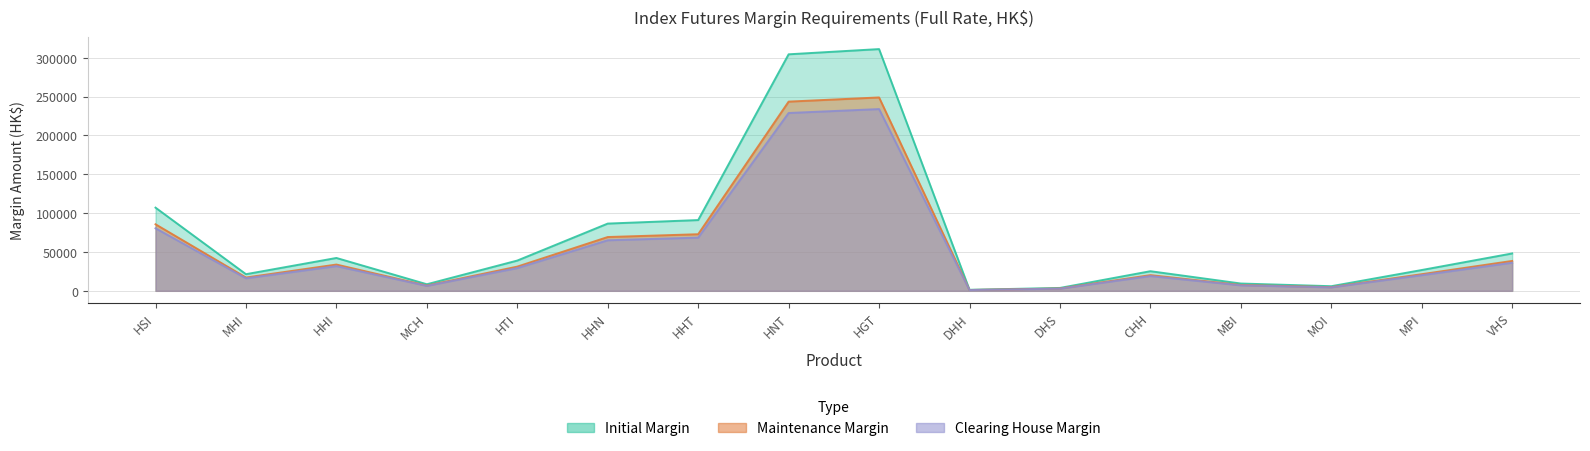

Is it true that initial equals 13934 at MPI?

False